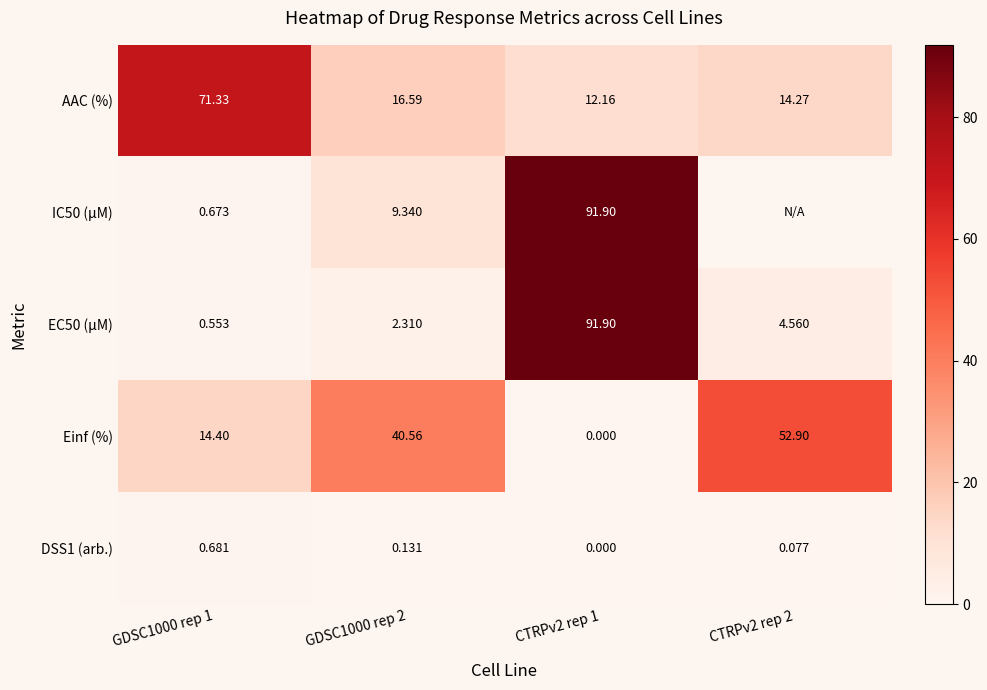

True or false: IC50 (µM) has a value of 91.9 at CTRPv2 rep 1.

True